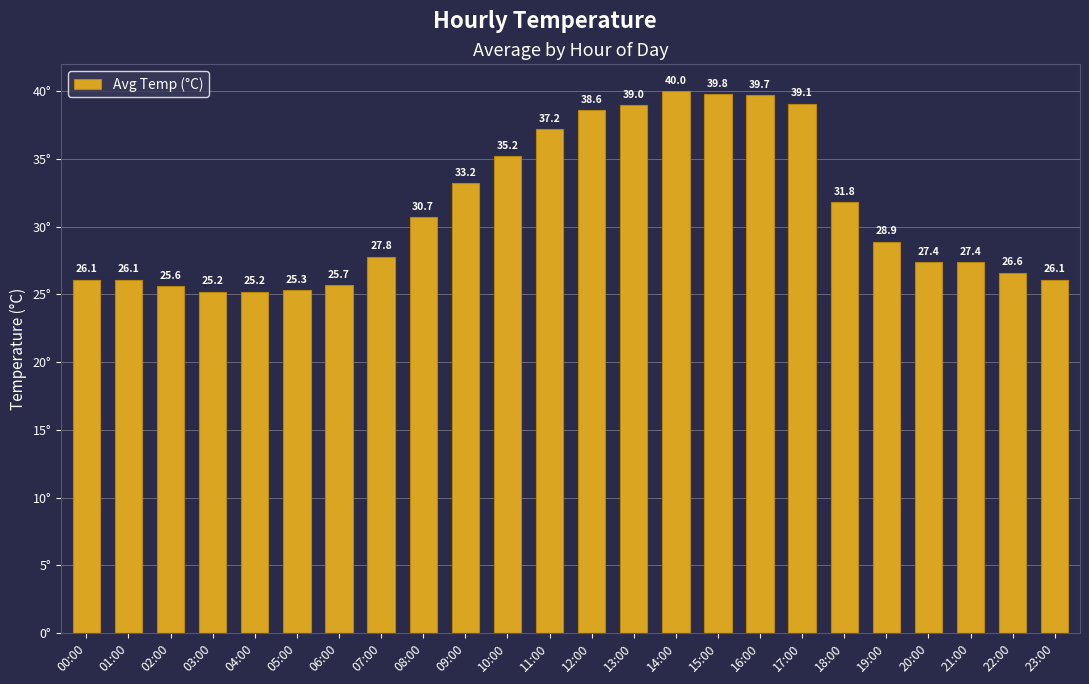

Reading left to right, what are all the values shown in this chart?

00:00=26.1	01:00=26.1	02:00=25.6	03:00=25.2	04:00=25.2	05:00=25.3	06:00=25.7	07:00=27.8	08:00=30.7	09:00=33.2	10:00=35.2	11:00=37.2	12:00=38.6	13:00=39.0	14:00=40.0	15:00=39.8	16:00=39.7	17:00=39.1	18:00=31.8	19:00=28.9	20:00=27.4	21:00=27.4	22:00=26.6	23:00=26.1